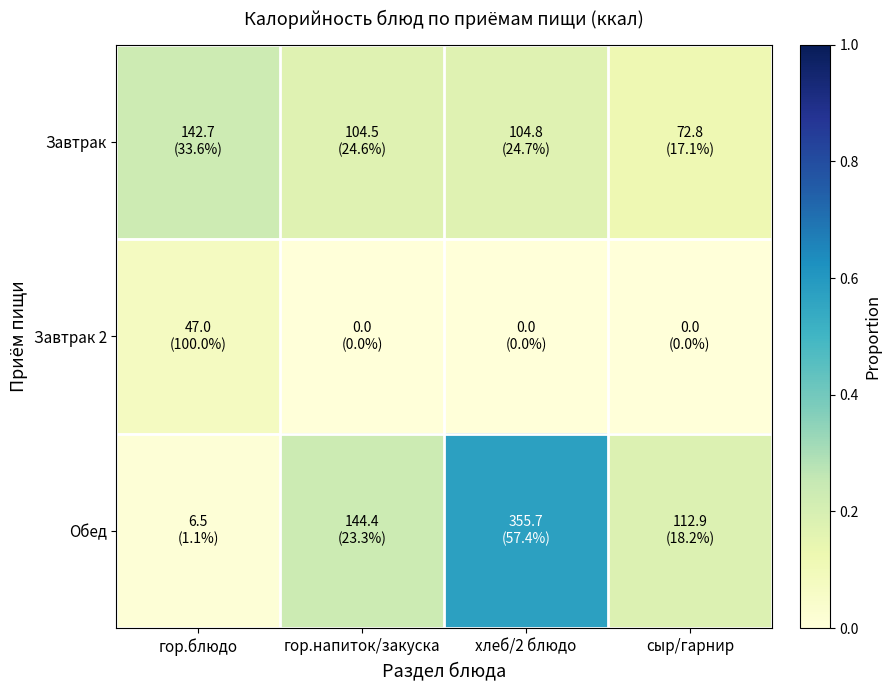

What is the maximum value shown in the chart?

0.6